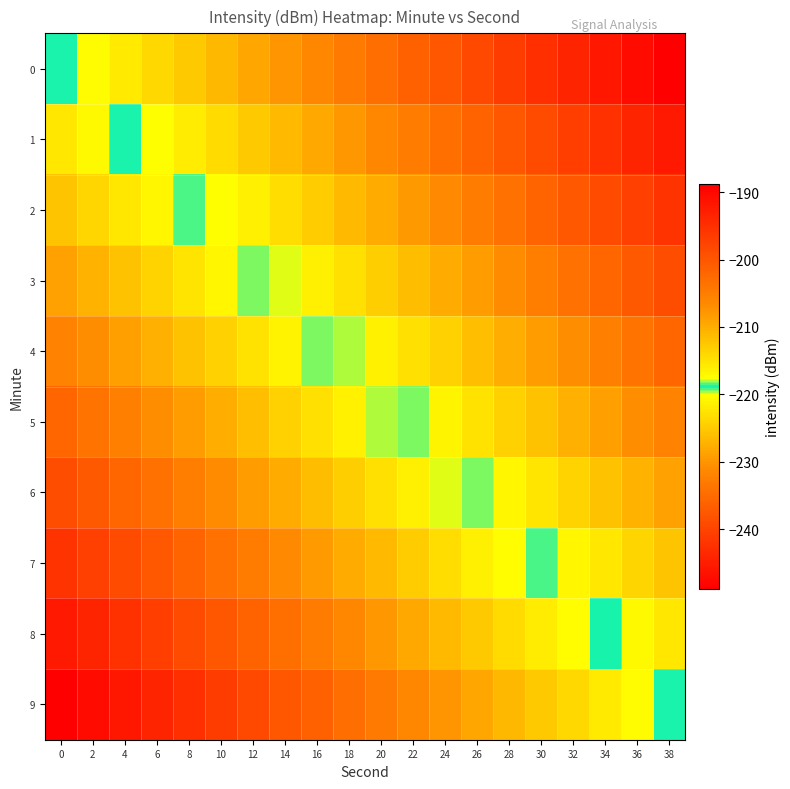

Between 32 and 14, which is larger?

14